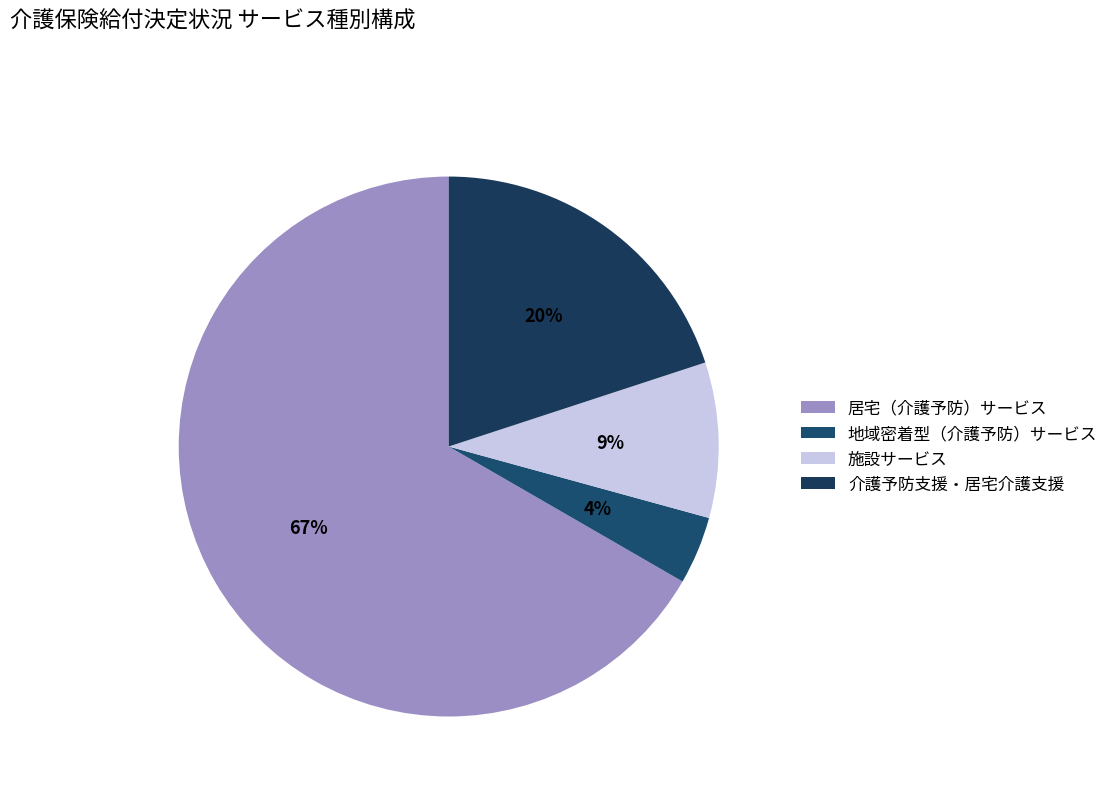

To the nearest percent, what is the difference between the 施設サービス and 介護予防支援・居宅介護支援 slice percentages?

11%